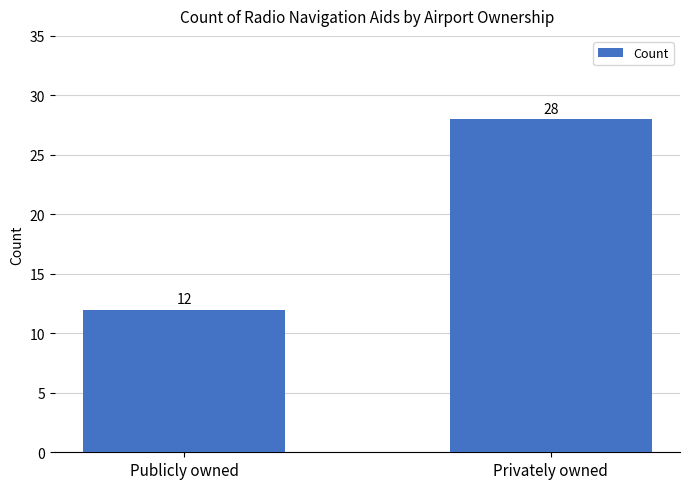

The value at Privately owned is 8. True or false?

False